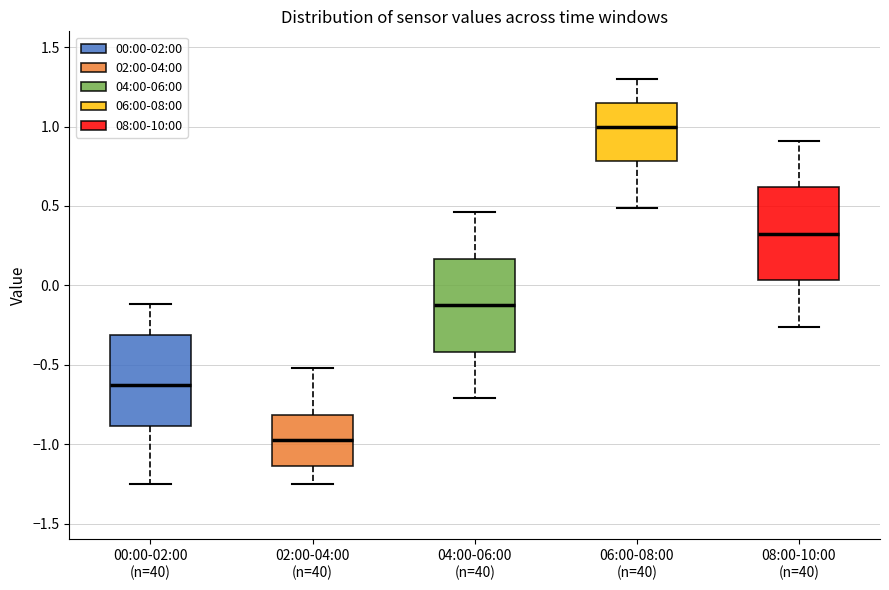

Reading left to right, read every box against the y-axis: the position of its median line, the range the box covers, and the ends of its whiskers. The values are not printed on the chart, so give them approximately, as read against the axis.

00:00-02:00 (n=40): median -0.60, box -0.90 to -0.30, whiskers -1.25 to -0.10
02:00-04:00 (n=40): median -0.95, box -1.15 to -0.80, whiskers -1.25 to -0.50
04:00-06:00 (n=40): median -0.10, box -0.40 to 0.15, whiskers -0.70 to 0.45
06:00-08:00 (n=40): median 1.00, box 0.80 to 1.15, whiskers 0.50 to 1.30
08:00-10:00 (n=40): median 0.35, box 0.05 to 0.60, whiskers -0.25 to 0.90